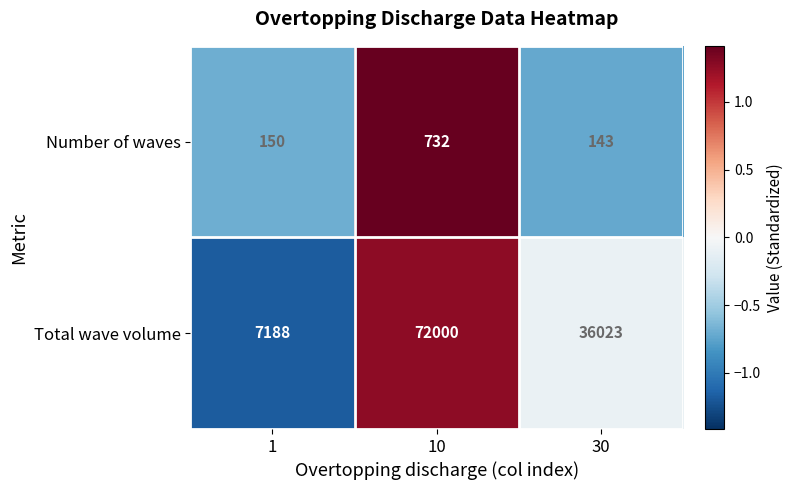

How many data points in Total wave volume are less than 36023?

1